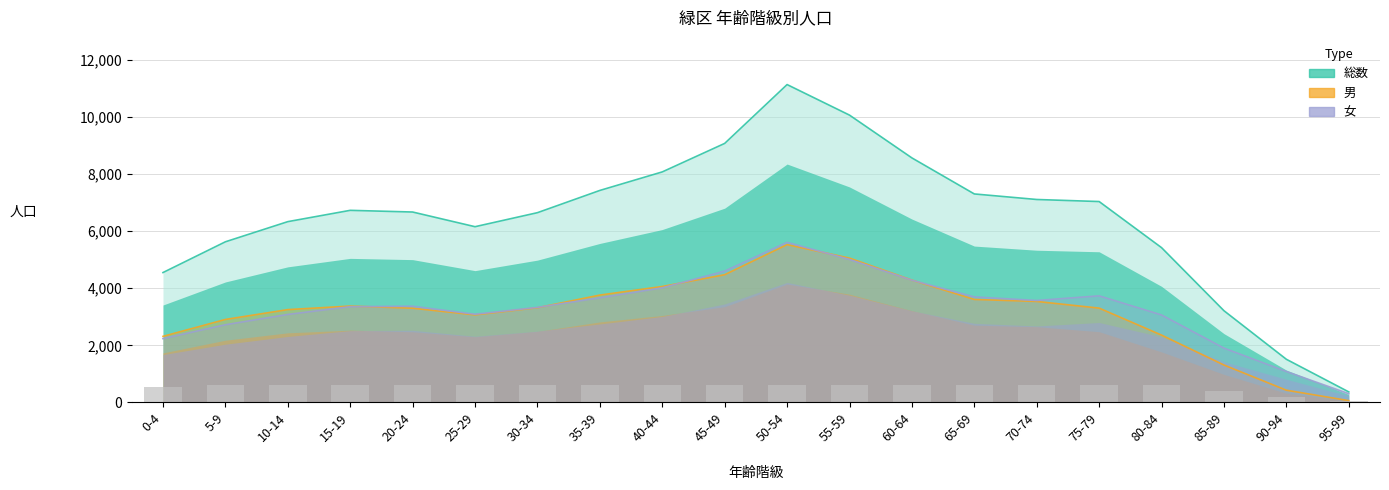

At which label does 総数 reach its peak?

50-54